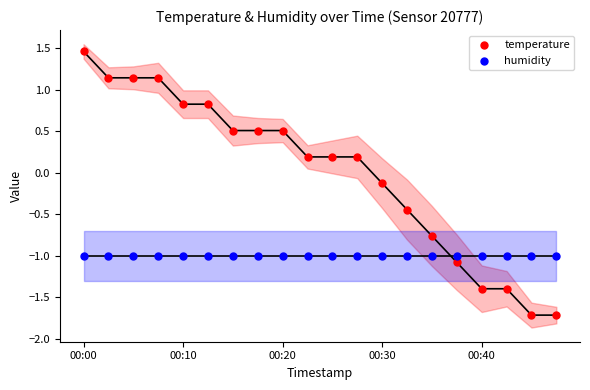

Which series reaches the minimum Y coordinate?

temperature